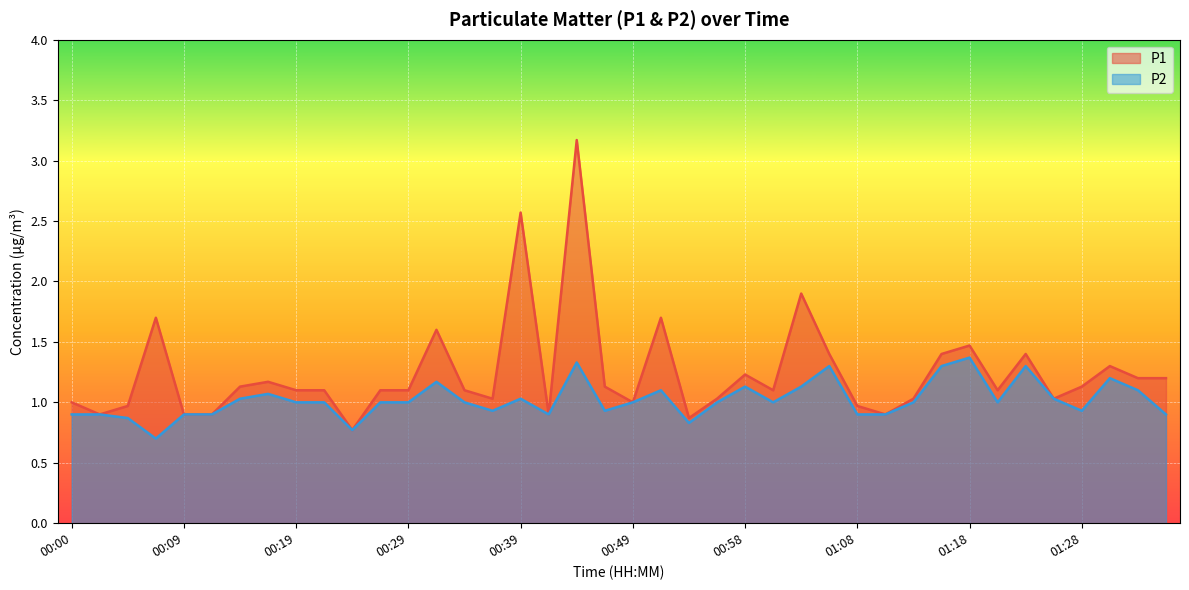

At which label is P2 closest to 1?

00:19